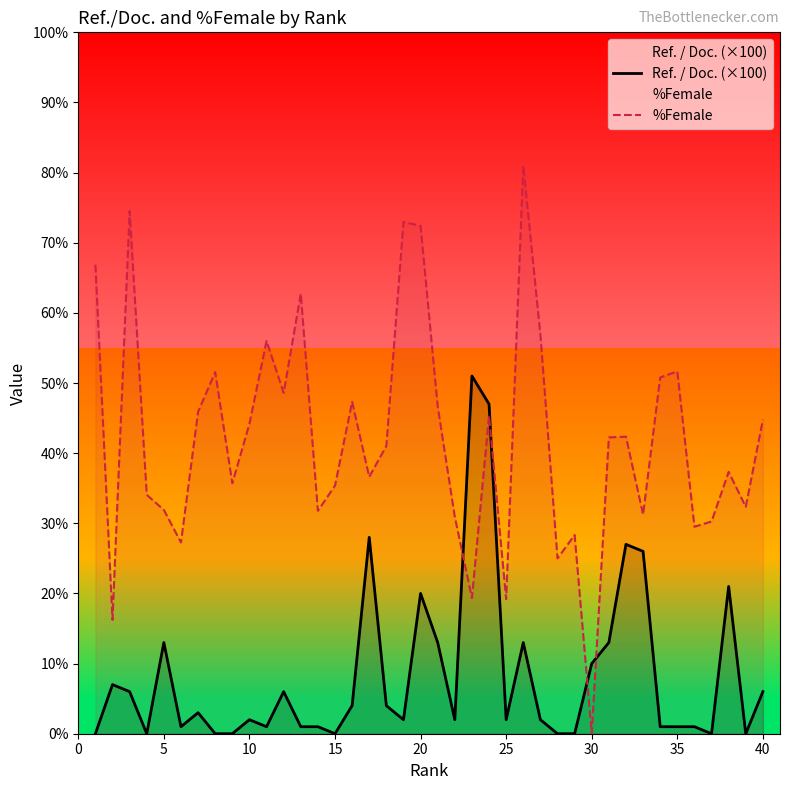

True or false: %Female has more than 1 points higher than both neighbors.

True